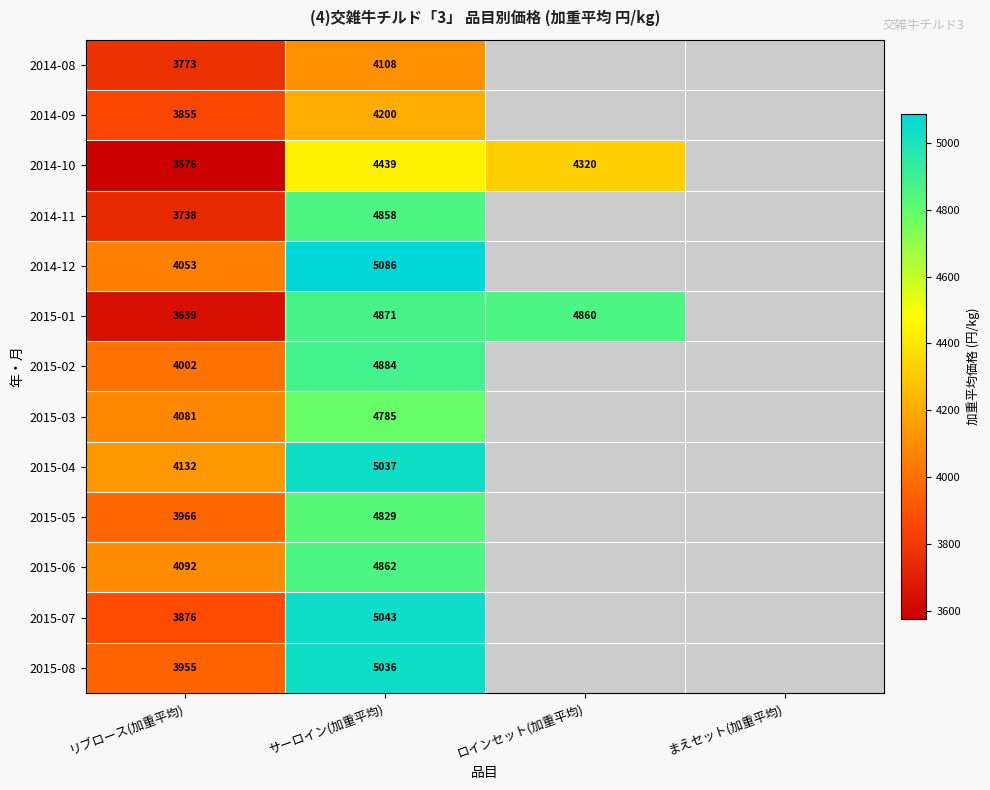

What is the spread (max minus min) of values at サーロイン(加重平均)?

978